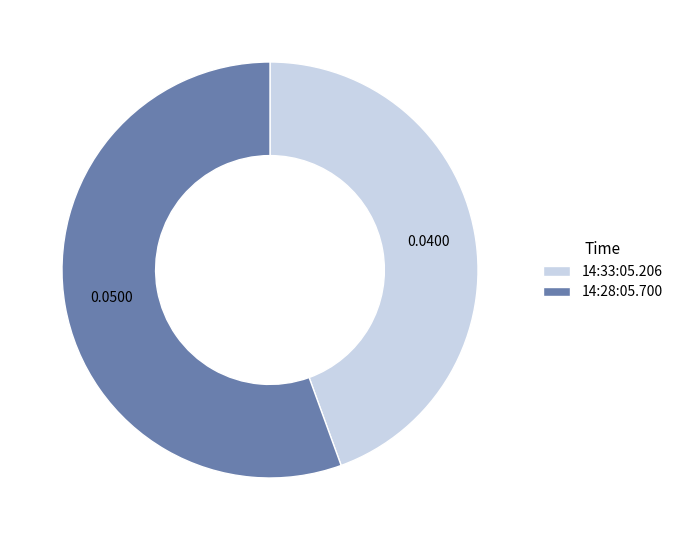

Do 14:28:05.700 and 14:33:05.206 together represent more than half of the pie?

Yes